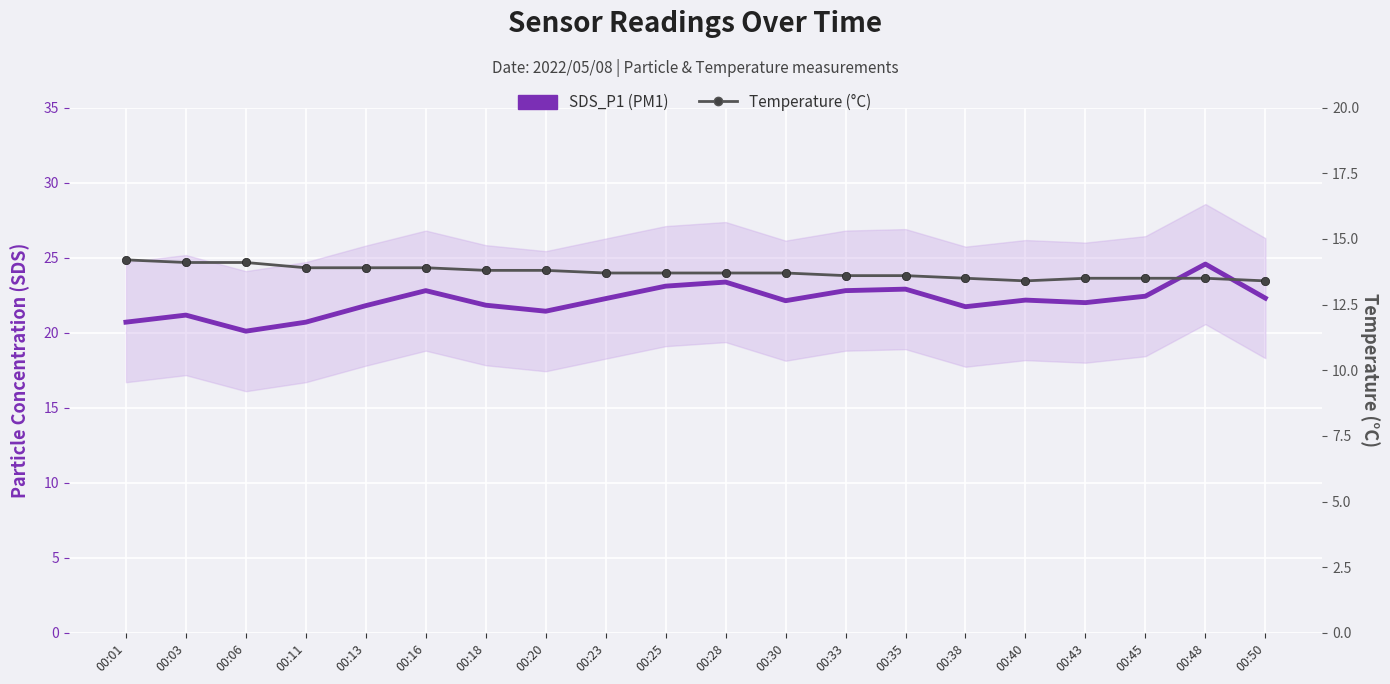

List the series in order of their overall mean, highest first.

SDS_P1 (PM1), Temperature (°C)